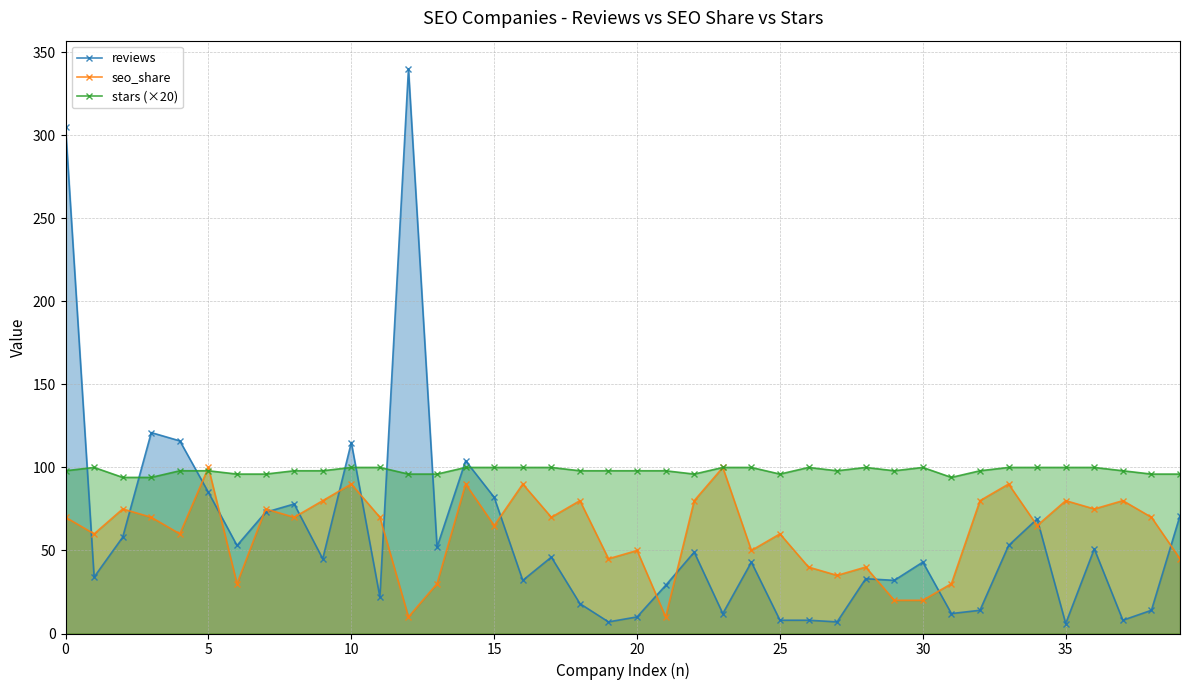

Does the chart display data point markers on the line(s)?

Yes